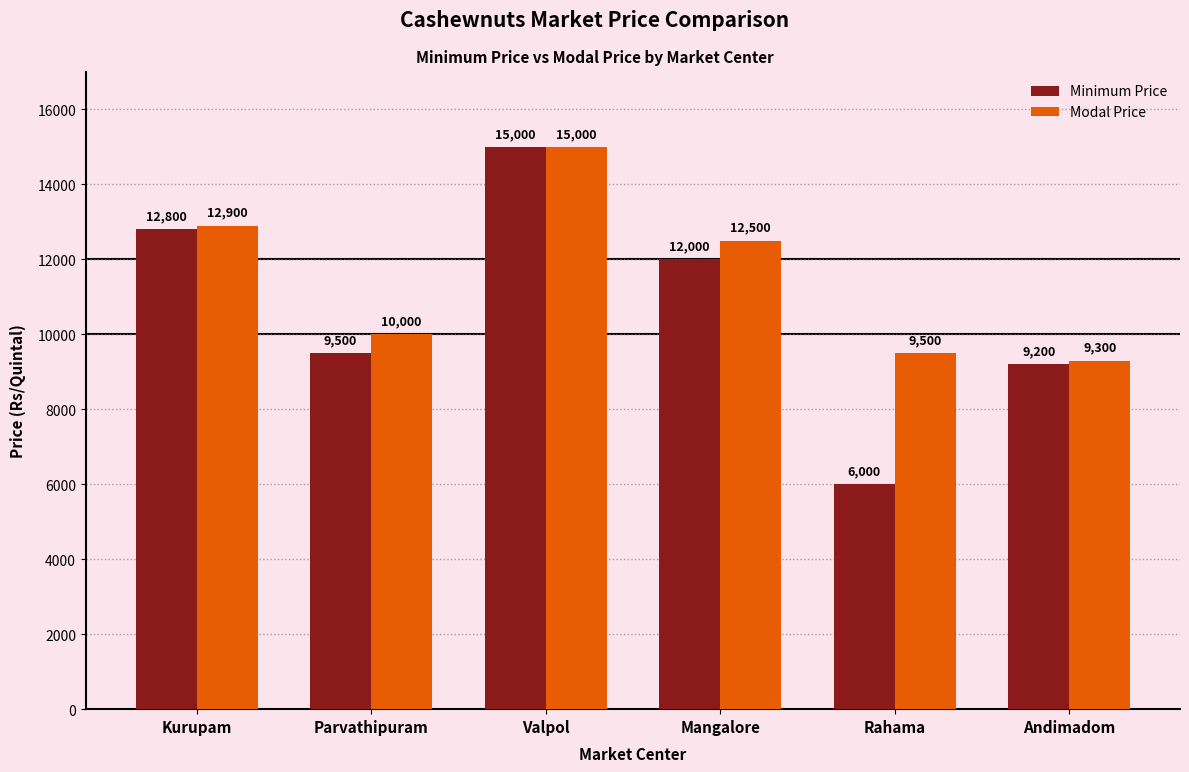

Where does the Minimum Price series first go above 12000?

Kurupam